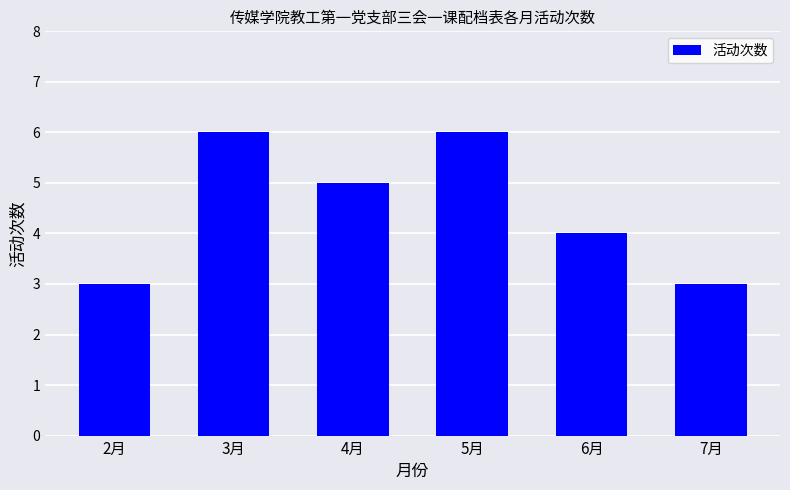

The chart shows a value of 10 at 3月. True or false?

False